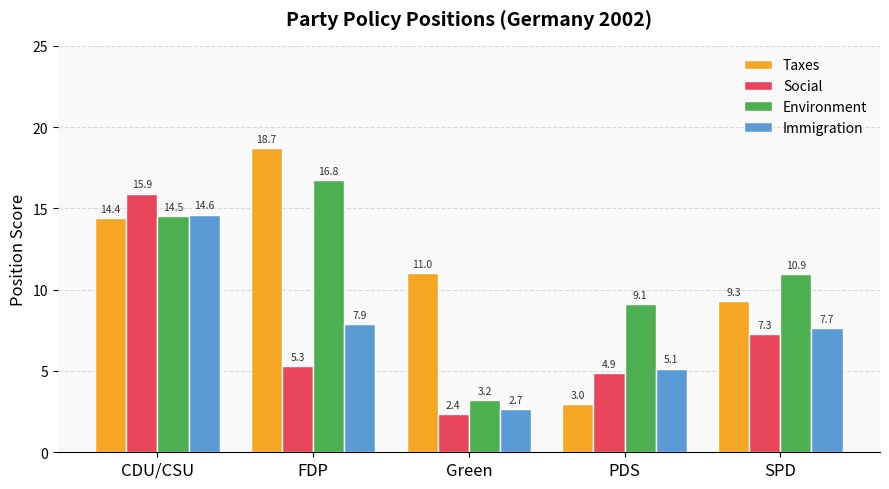

What value does the Immigration series have at CDU/CSU?

14.6